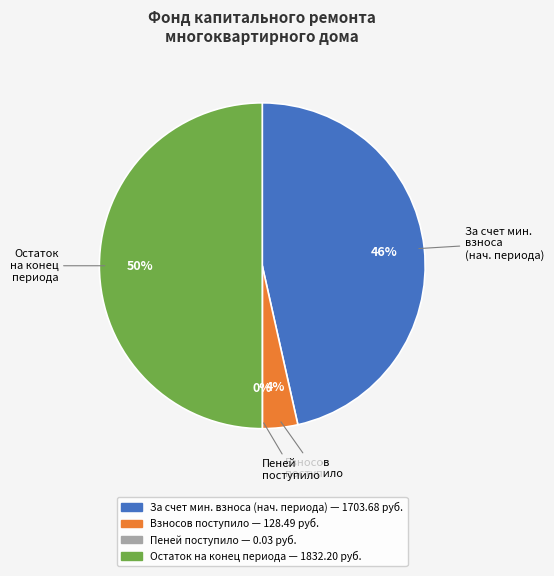

To the nearest percent, what is the average slice percentage?

25%